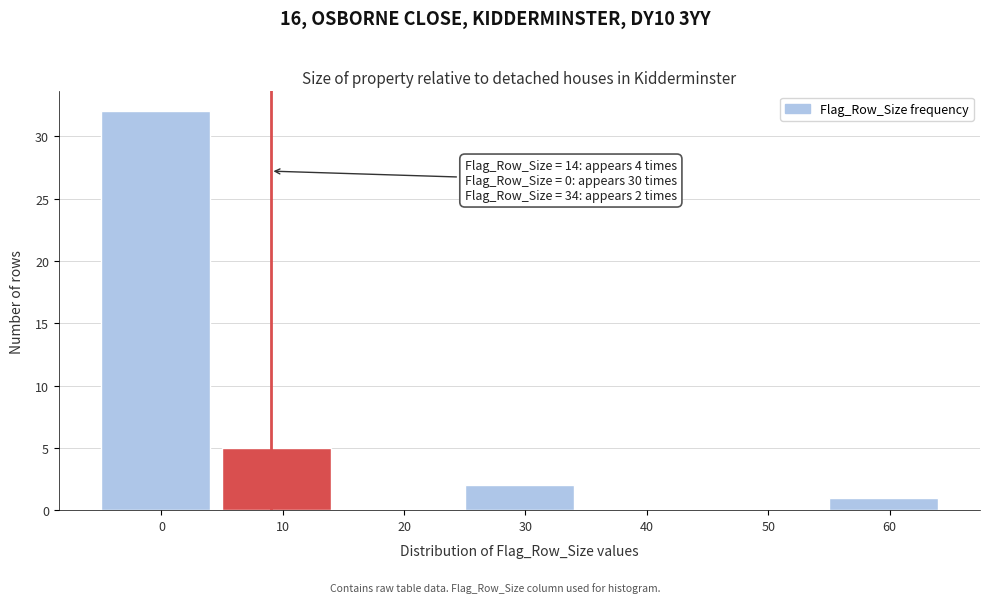

Reading left to right, transcribe all the data shown in this chart.

0=32	10=5	20=0	30=2	40=0	50=0	60=1